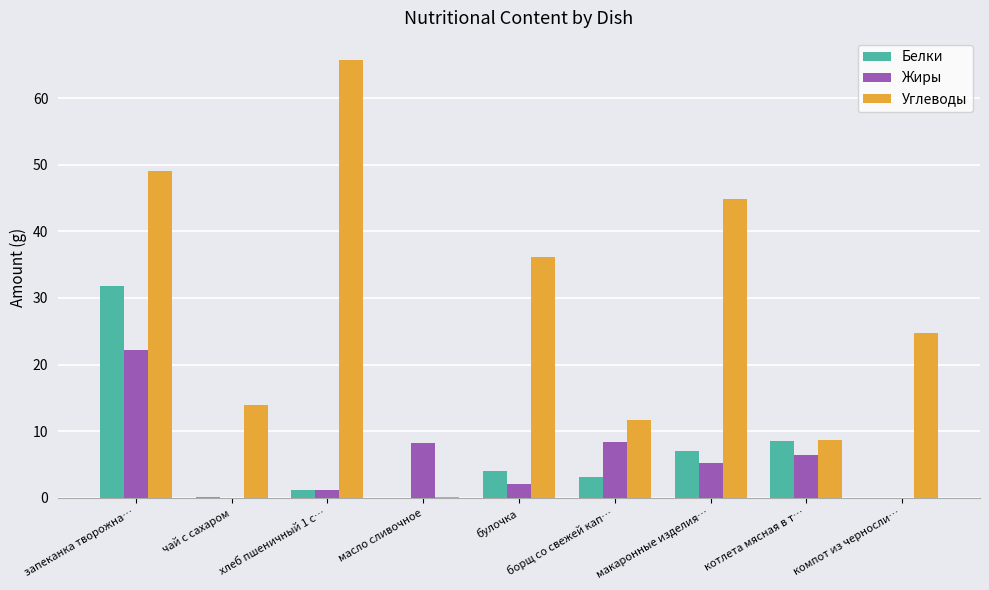

What is the sum of all Углеводы values?

255.1